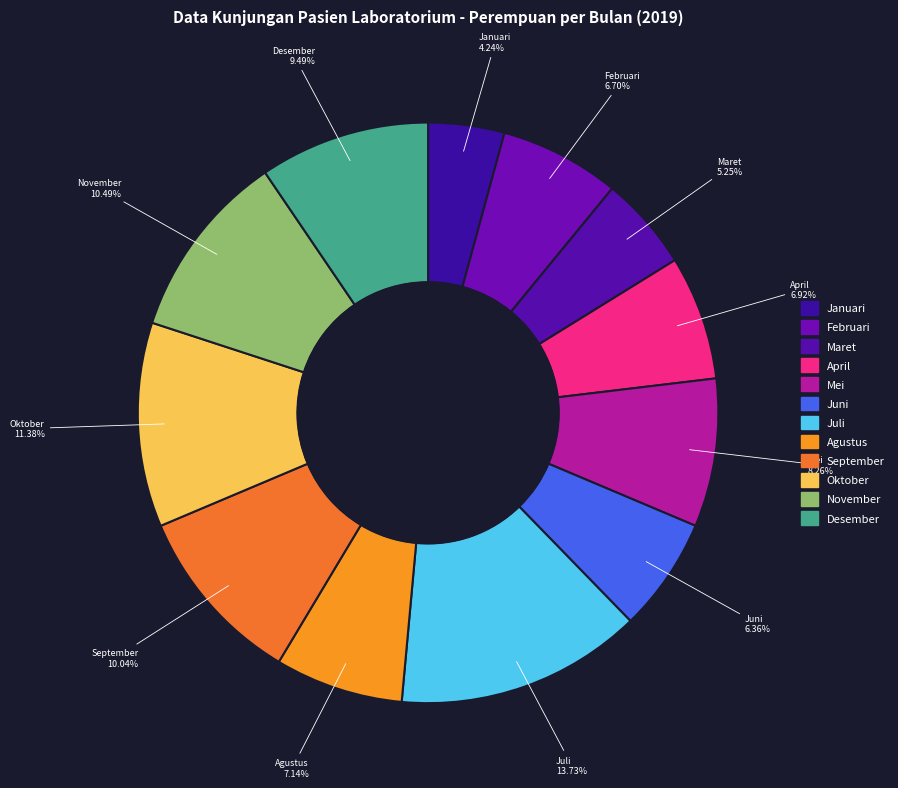

Rank the categories by value from highest to lowest.

Juli, Oktober, November, September, Desember, Mei, Agustus, April, Februari, Juni, Maret, Januari